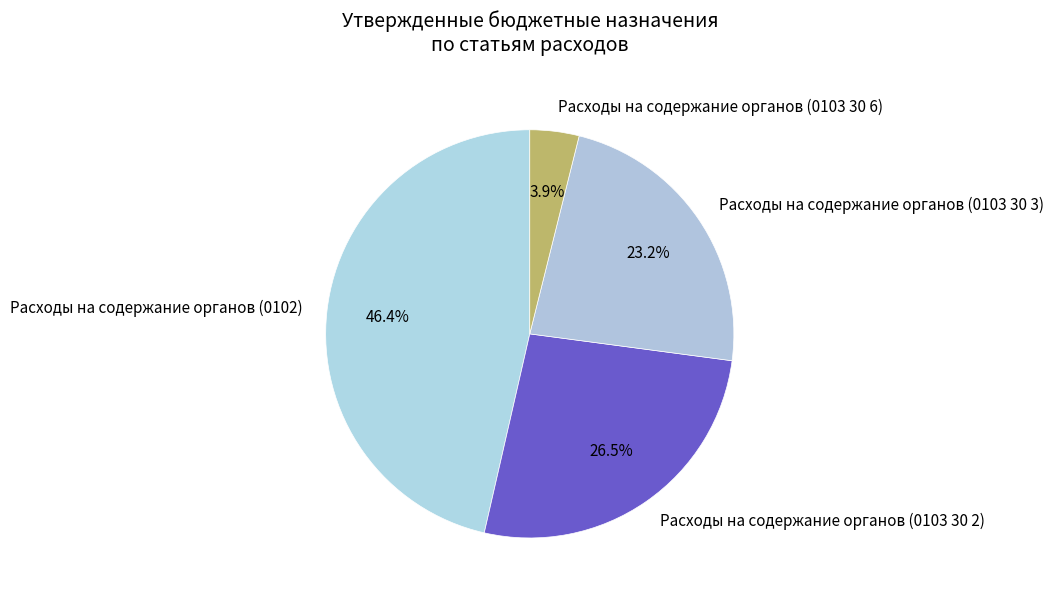

To the nearest percent, what is the average slice percentage?

25%